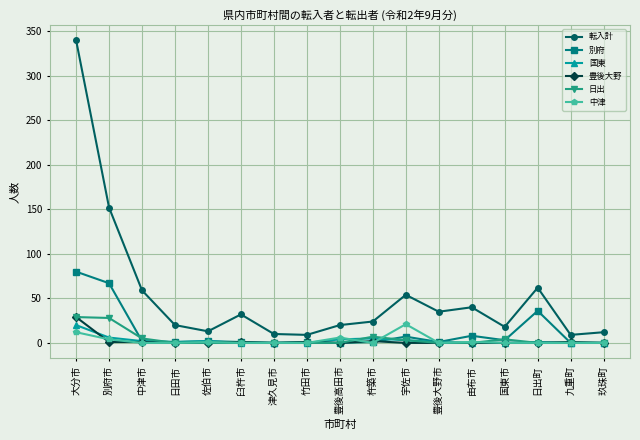

What is the average value of the 別府 series?

12